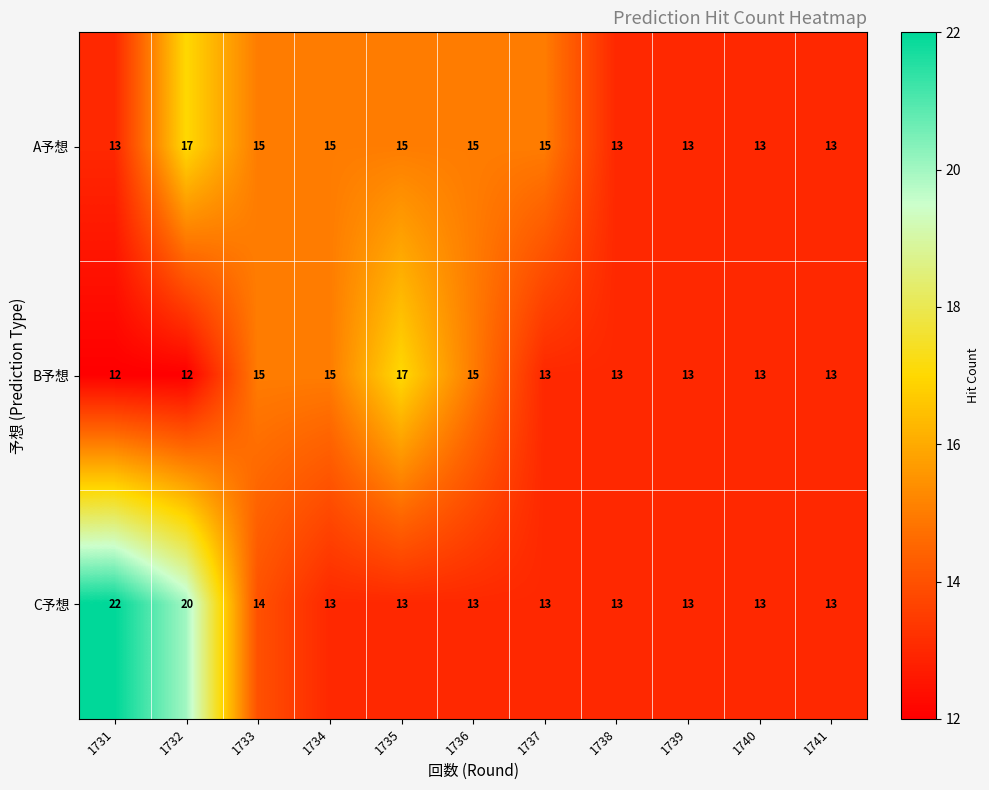

List the series in order of their overall mean, highest first.

C予想, A予想, B予想